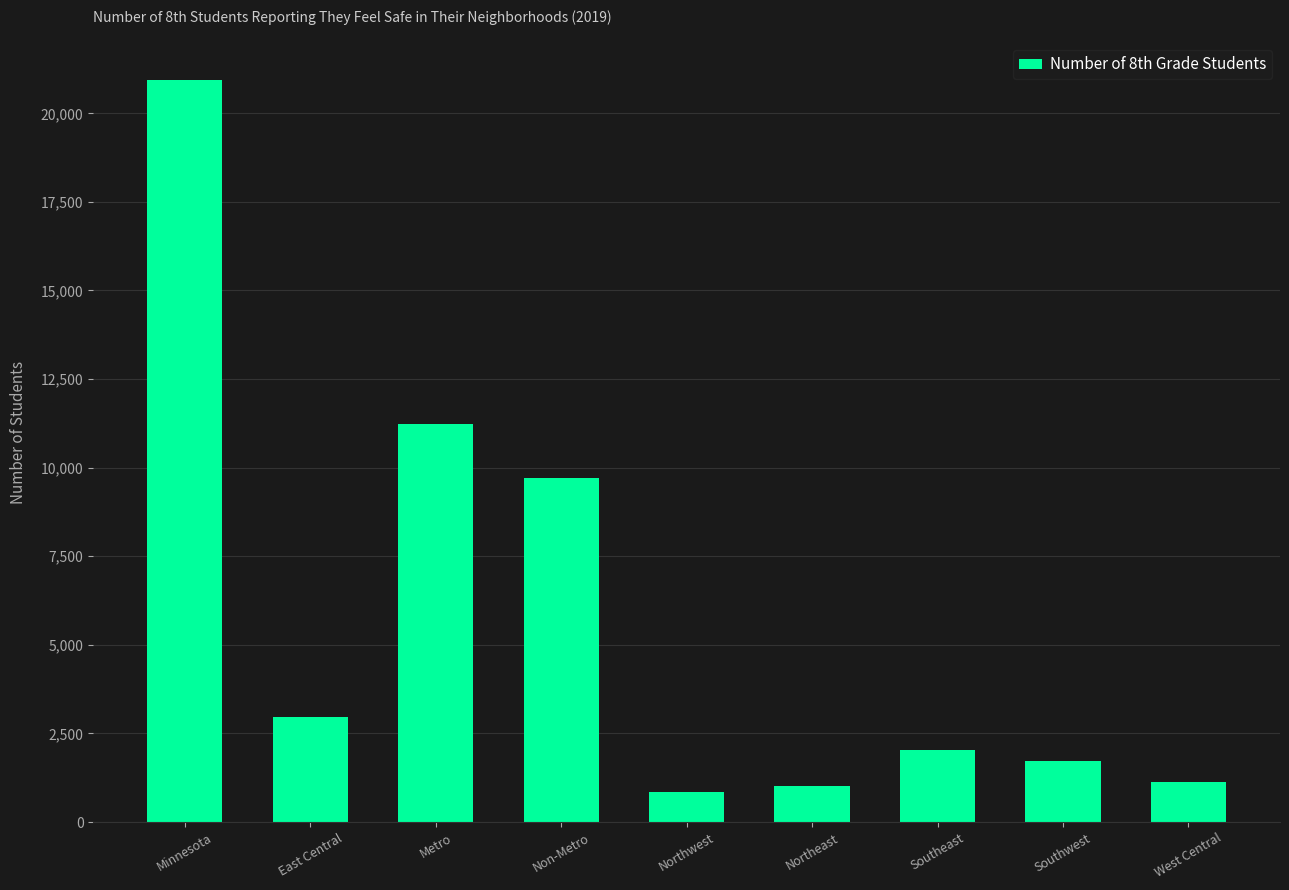

What is the value of the 5th bar from the left?

841